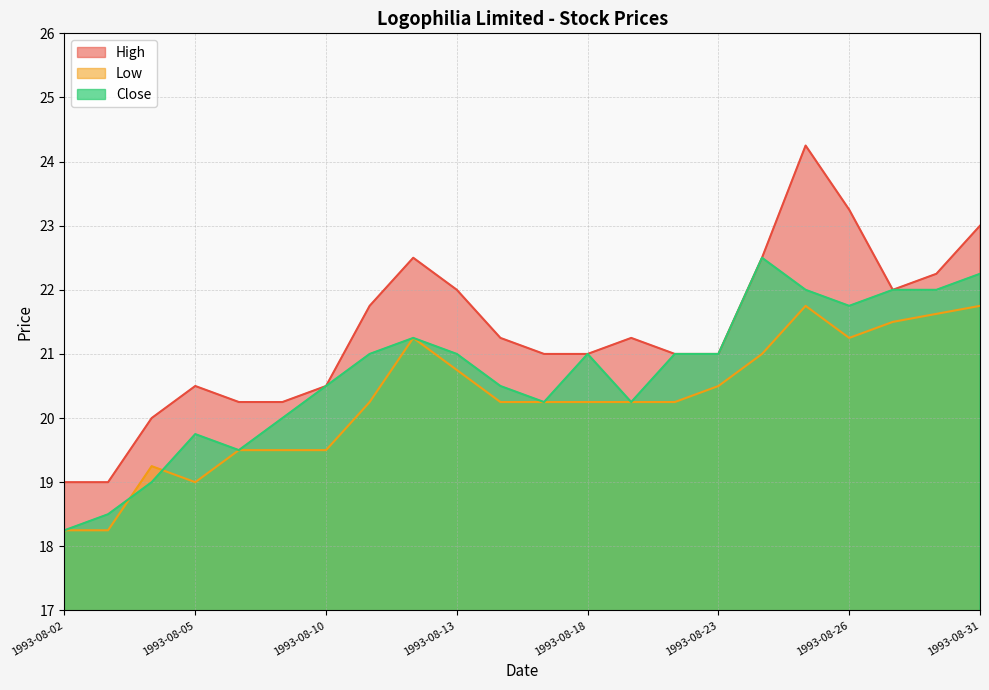

How many interior local valleys does the Low series have?

2